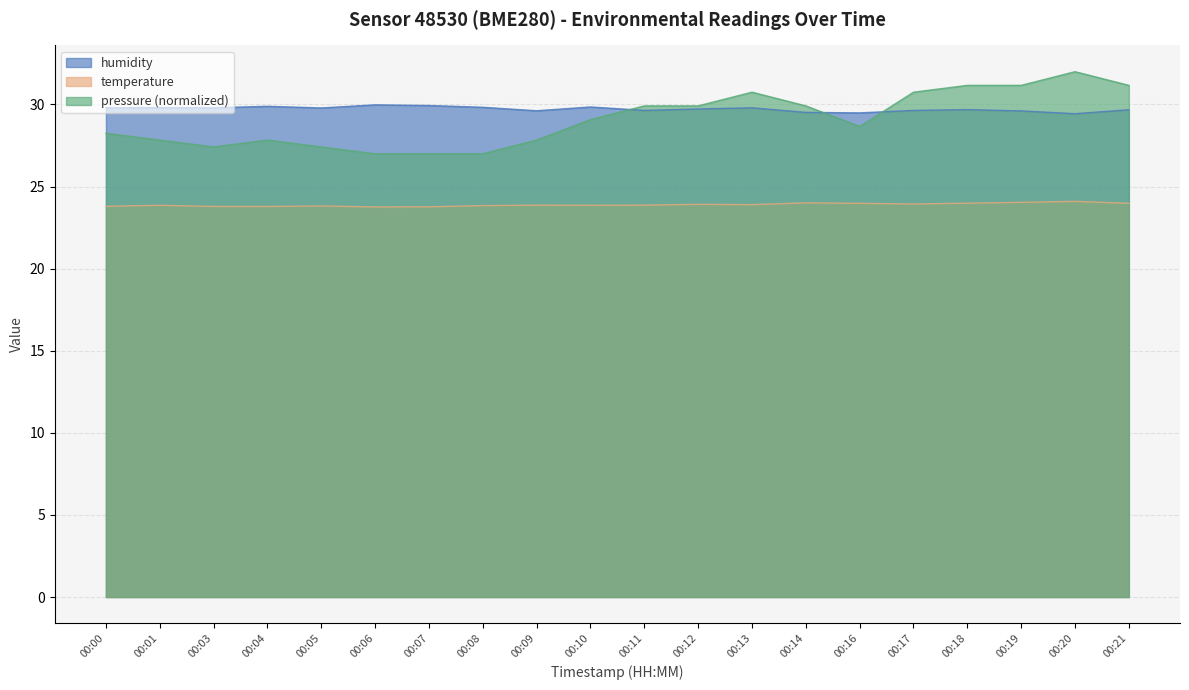

At which label is pressure_scaled closest to 29?

00:10